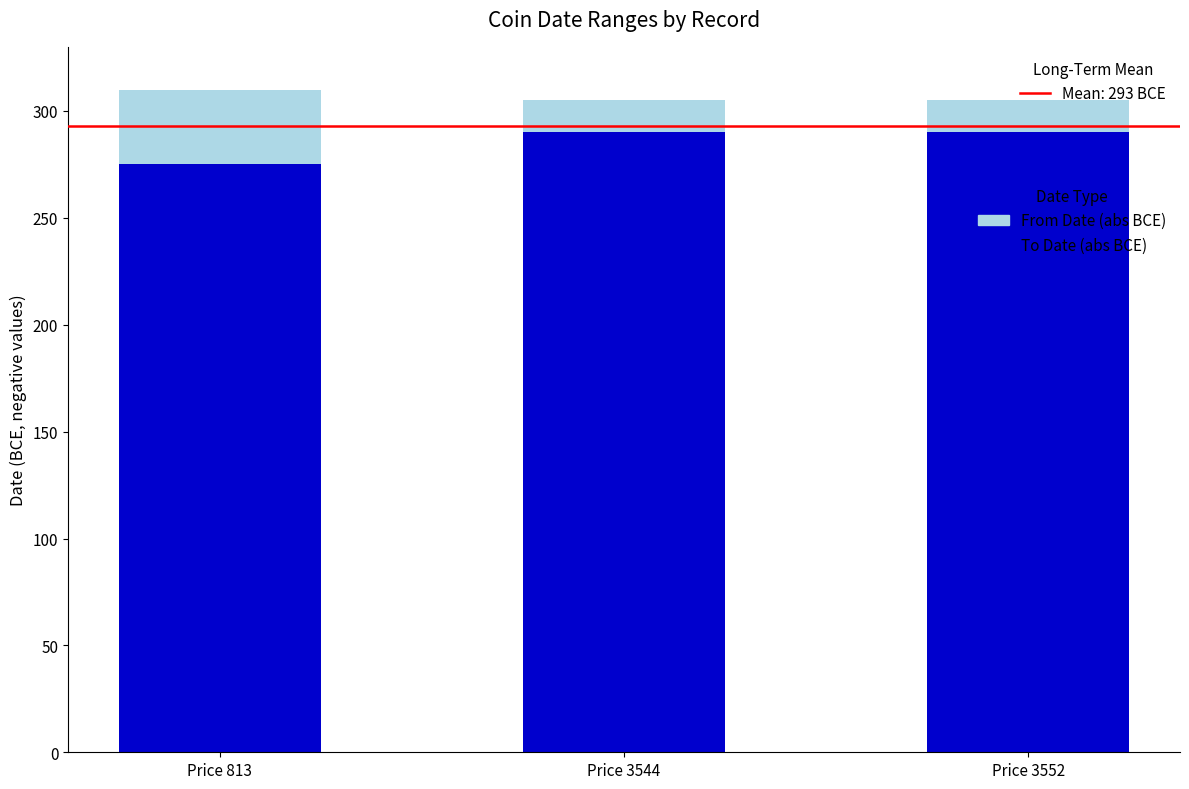

What is the total value across all series at Price 3544?

305